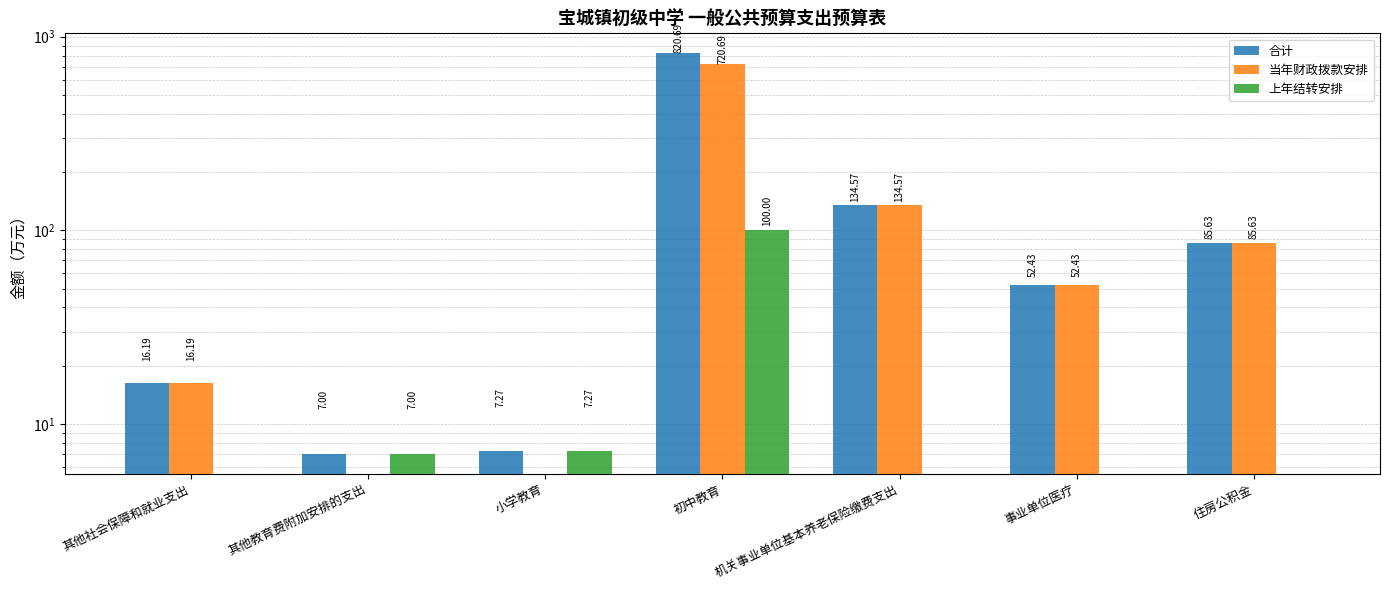

Which category has the lowest value in the 合计 series?

其他教育费附加安排的支出